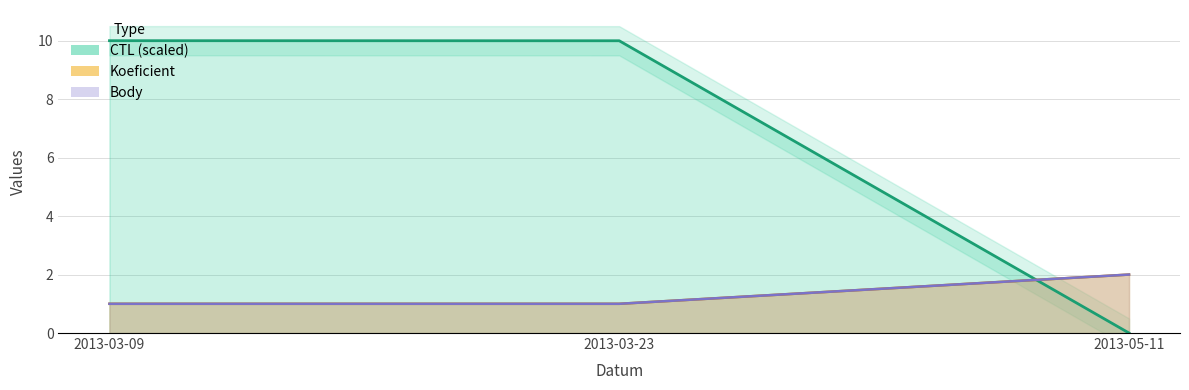

Reading left to right, what are all the values shown in this chart?

CTL: 10.0	10.0	0.0
Koeficient: 1.0	1.0	2.0
Body: 1.0	1.0	2.0